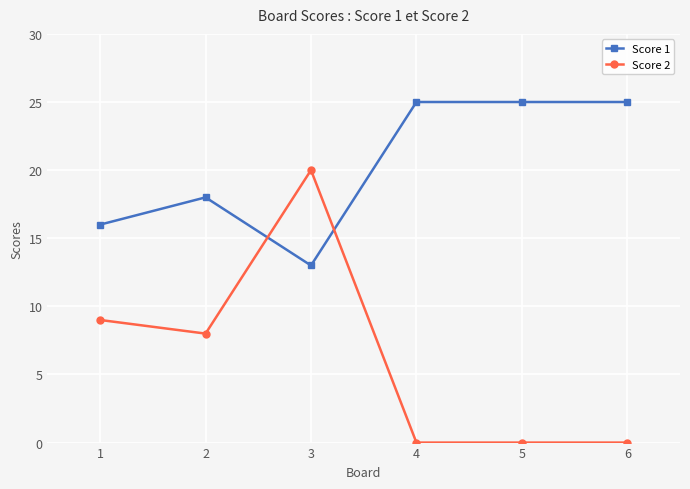

At which category is the sum across all series the highest?

3